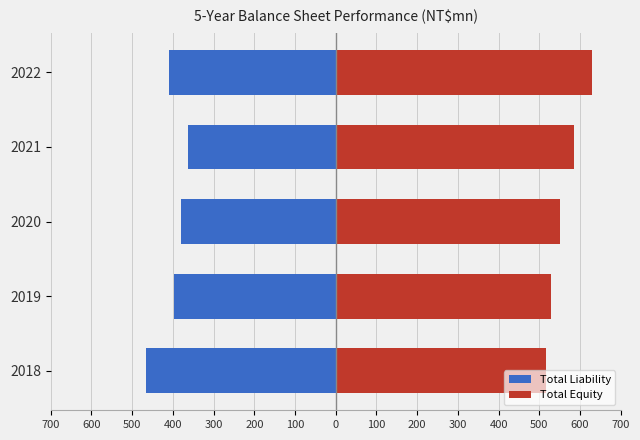

Rank the series by their average value, from highest to lowest.

Total Equity, Total Liability